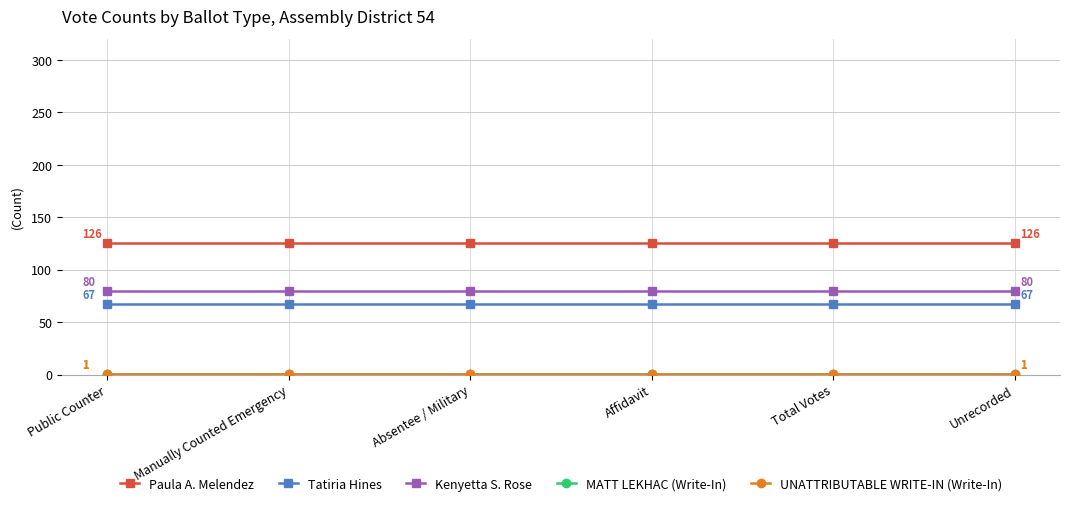

List the series in order of their peak value, lowest first.

MATT LEKHAC (Write-In), UNATTRIBUTABLE WRITE-IN (Write-In), Tatiria Hines, Kenyetta S. Rose, Paula A. Melendez